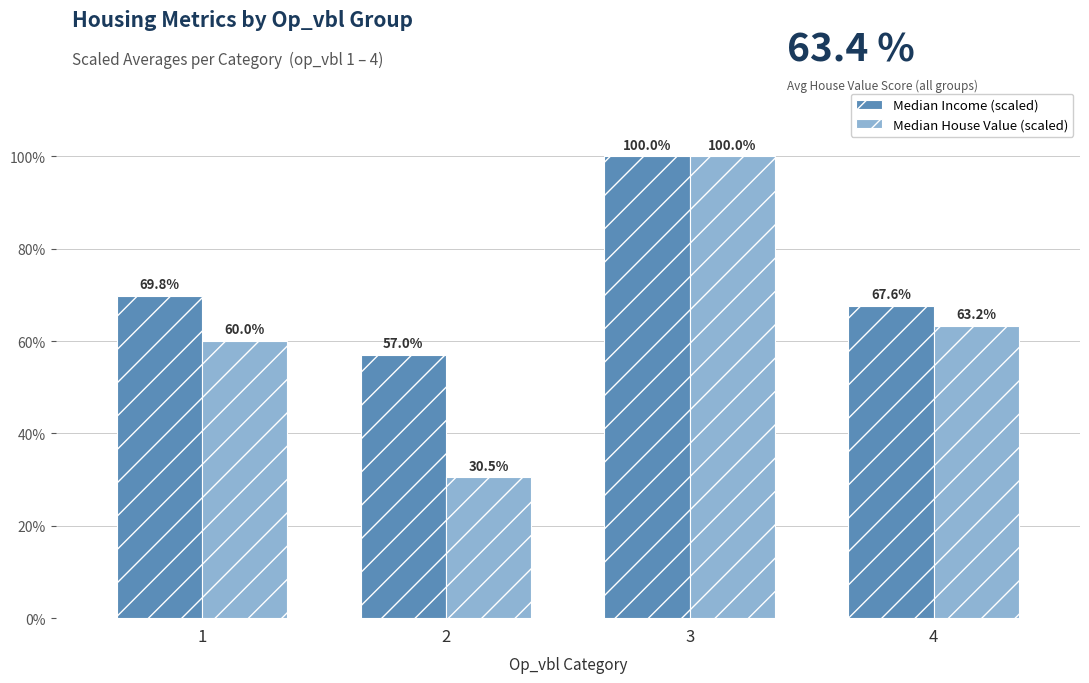

How many data points in Median House Value (scaled) are above 63?

2